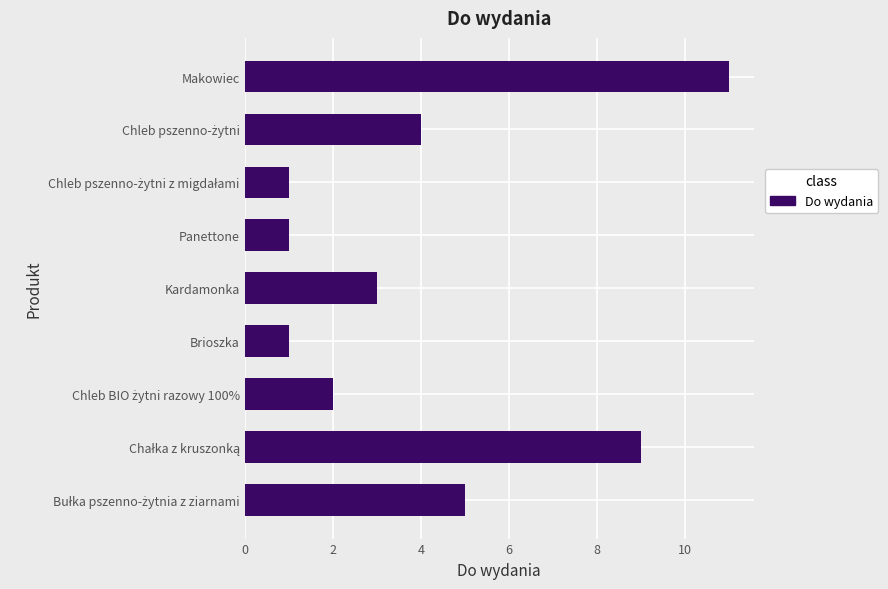

The value at Makowiec is 3. True or false?

False